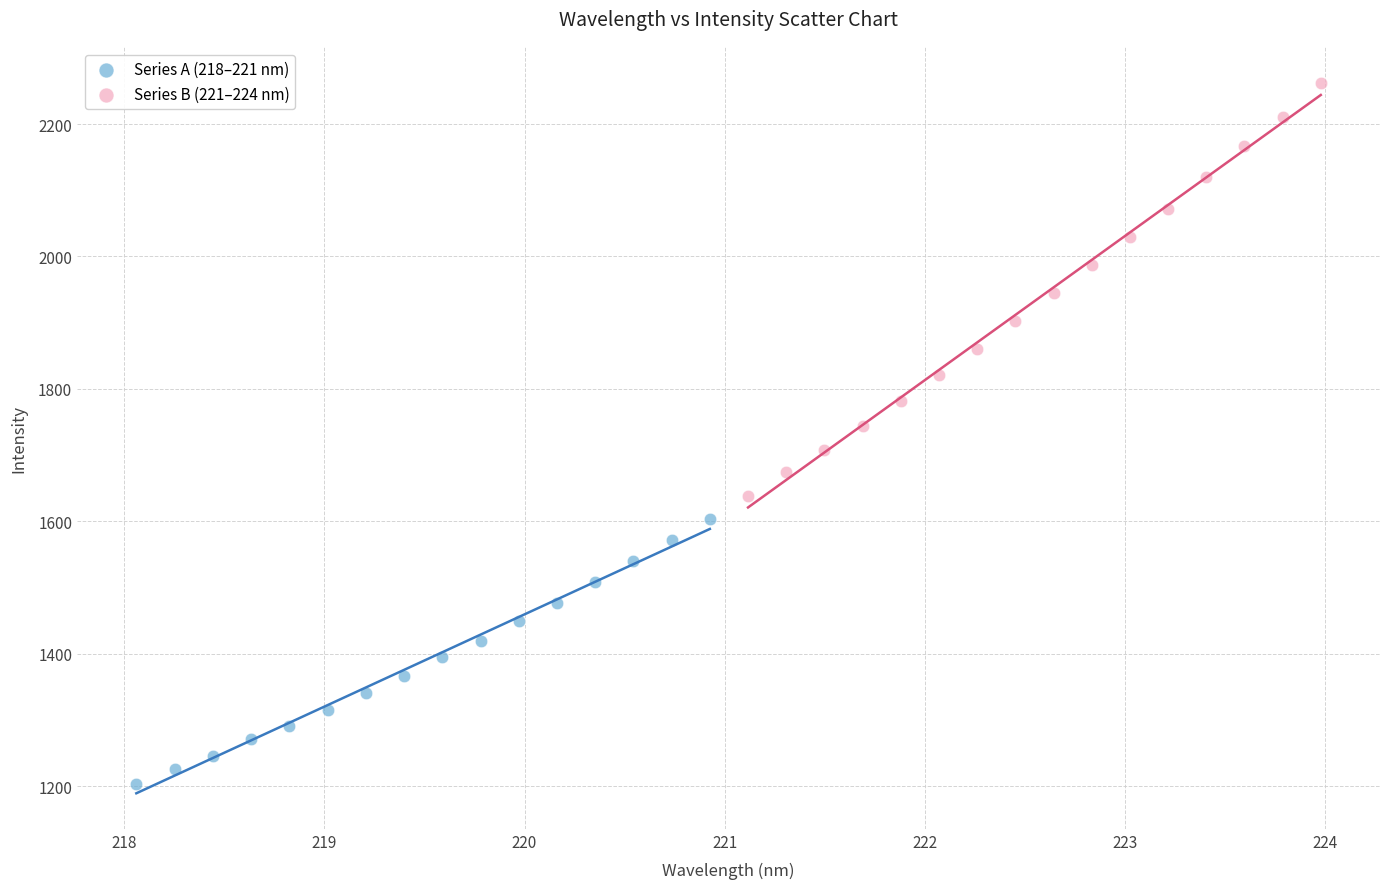

Which series contains the highest Y value?

Series B (221–224 nm)